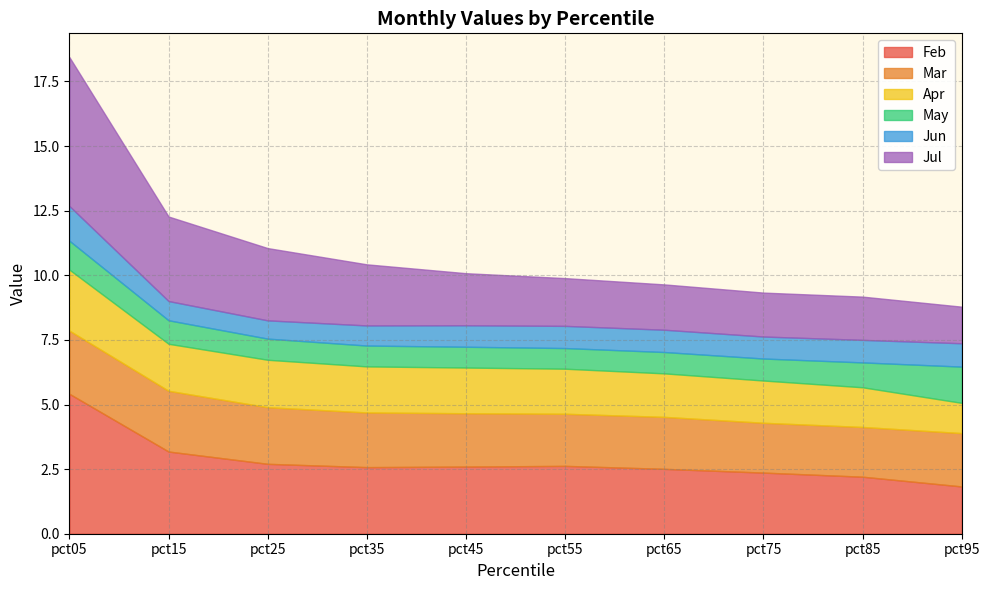

Reading left to right, transcribe all the data shown in this chart.

Feb: pct05=5.4	pct15=3.2	pct25=2.7	pct35=2.6	pct45=2.6	pct55=2.6	pct65=2.5	pct75=2.4	pct85=2.2	pct95=1.8
Mar: pct05=2.4	pct15=2.4	pct25=2.2	pct35=2.1	pct45=2.1	pct55=2.0	pct65=2.0	pct75=1.9	pct85=1.9	pct95=2.1
Apr: pct05=2.4	pct15=1.8	pct25=1.8	pct35=1.8	pct45=1.8	pct55=1.7	pct65=1.7	pct75=1.6	pct85=1.5	pct95=1.2
May: pct05=1.1	pct15=0.9	pct25=0.8	pct35=0.8	pct45=0.8	pct55=0.8	pct65=0.8	pct75=0.9	pct85=1.0	pct95=1.4
Jun: pct05=1.3	pct15=0.7	pct25=0.7	pct35=0.8	pct45=0.8	pct55=0.9	pct65=0.9	pct75=0.9	pct85=0.9	pct95=0.9
Jul: pct05=5.8	pct15=3.3	pct25=2.8	pct35=2.4	pct45=2.0	pct55=1.8	pct65=1.8	pct75=1.7	pct85=1.7	pct95=1.4